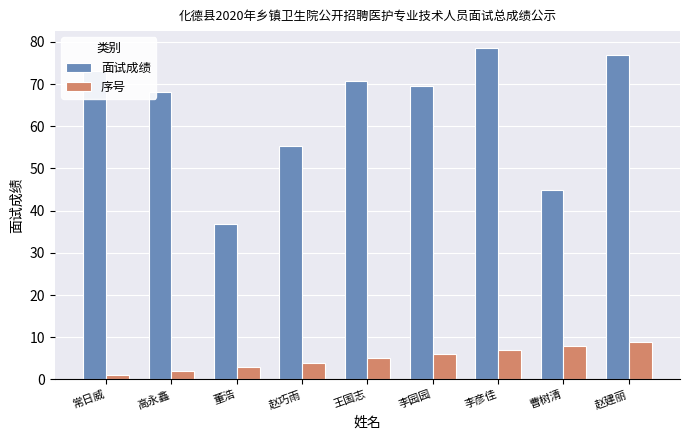

How many bars are there in total?

18